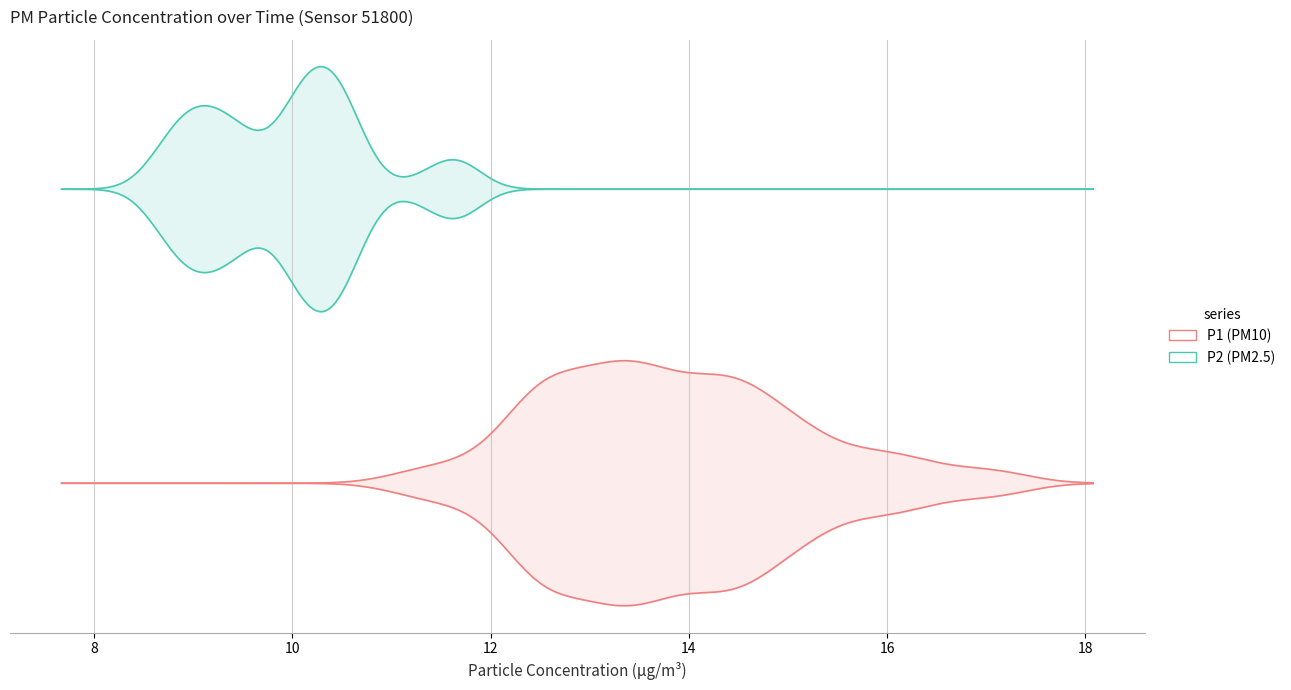

True or false: P1 and P2 intersect in this chart.

False